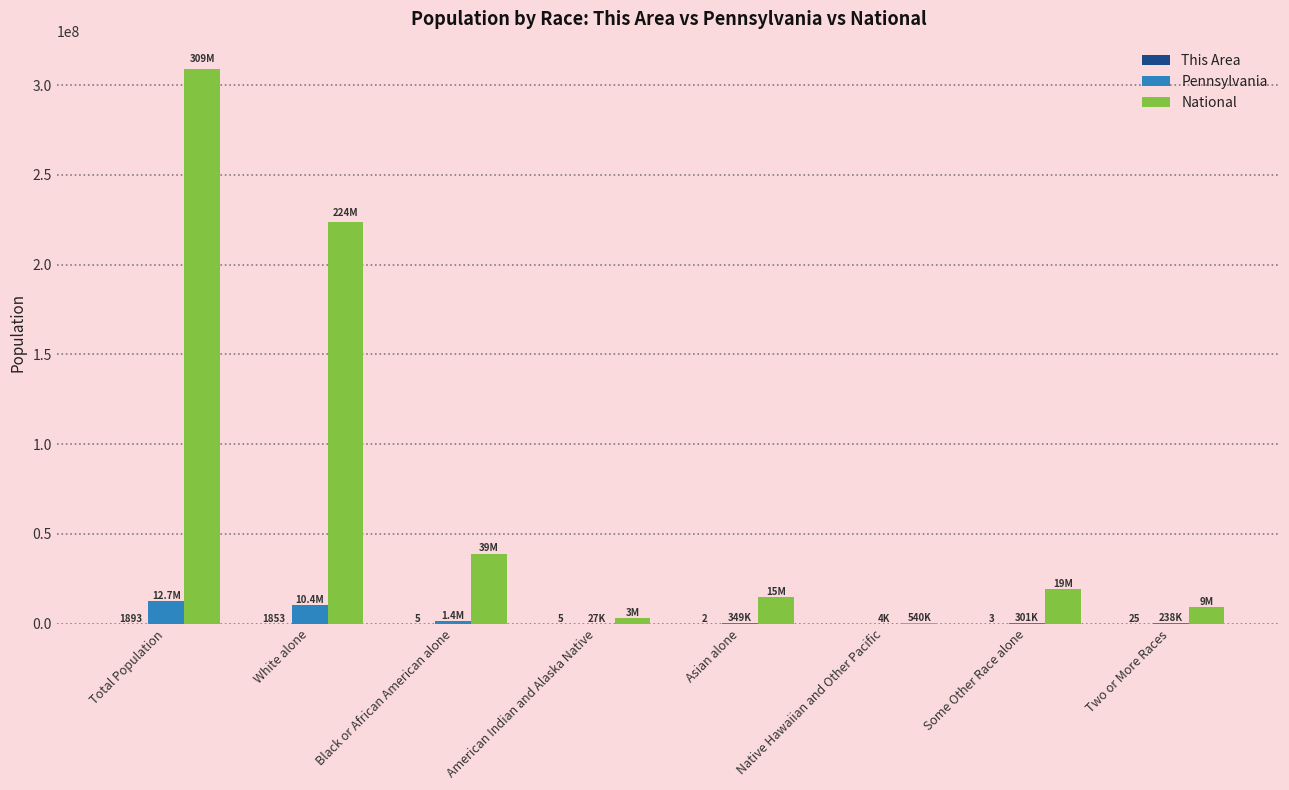

Count the number of data series in this chart.

3